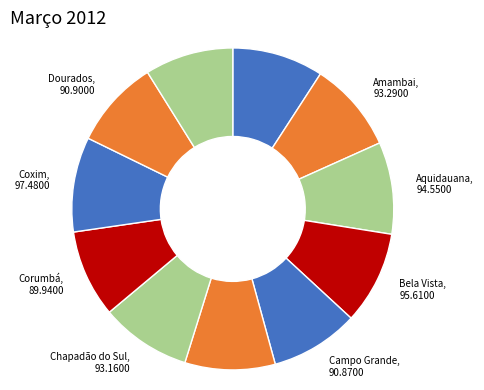

Count the number of slices in the pie.

11